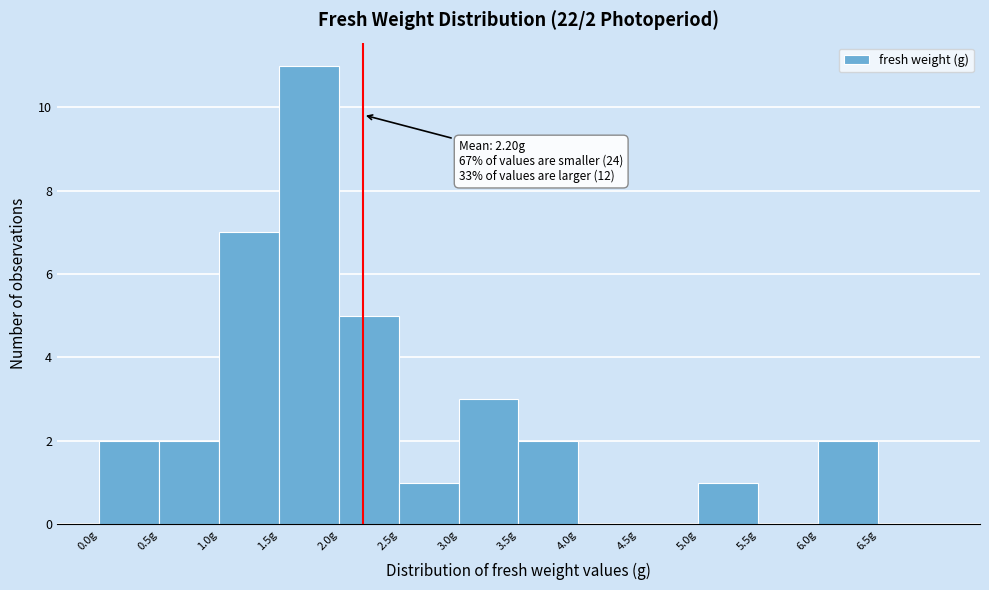

Over which range of the x-axis is the bar tallest?

1.5 to 2.0